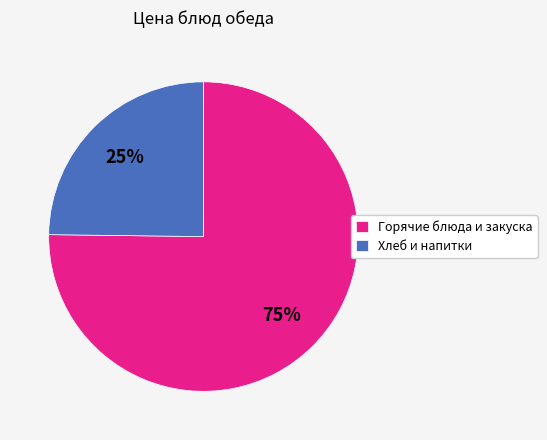

The Хлеб и напитки slice represents 25% of the pie. True or false?

True